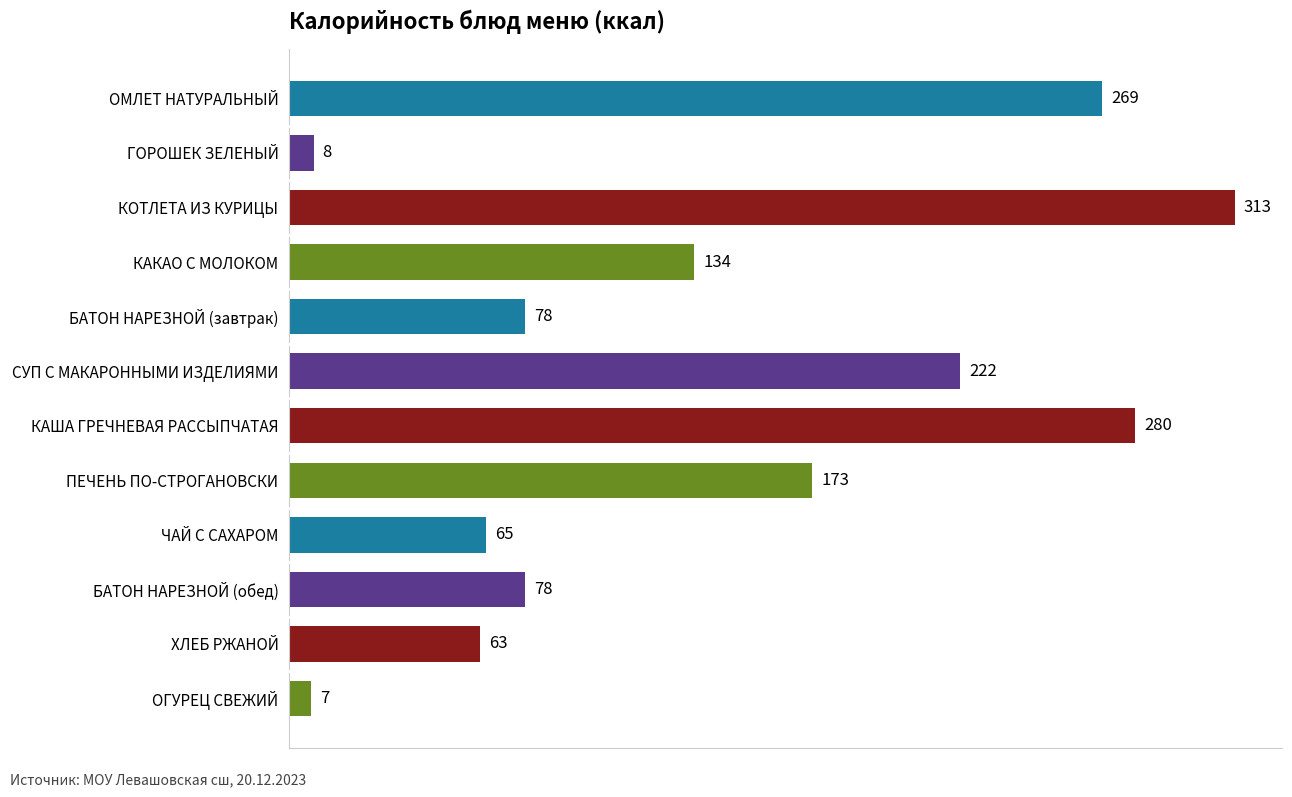

The value at ПЕЧЕНЬ ПО-СТРОГАНОВСКИ is 62. True or false?

False